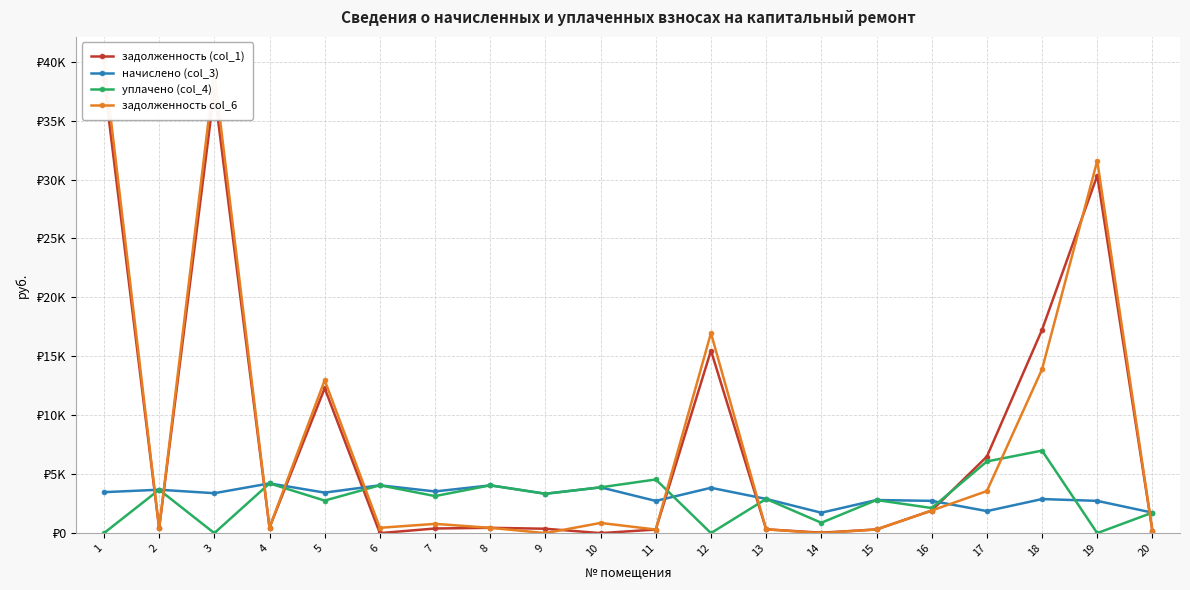

Is this an area chart (filled region under the line)?

No